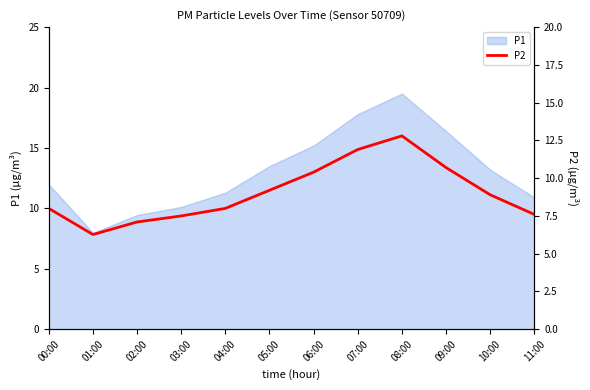

Which category has the lowest value across all series?

01:00